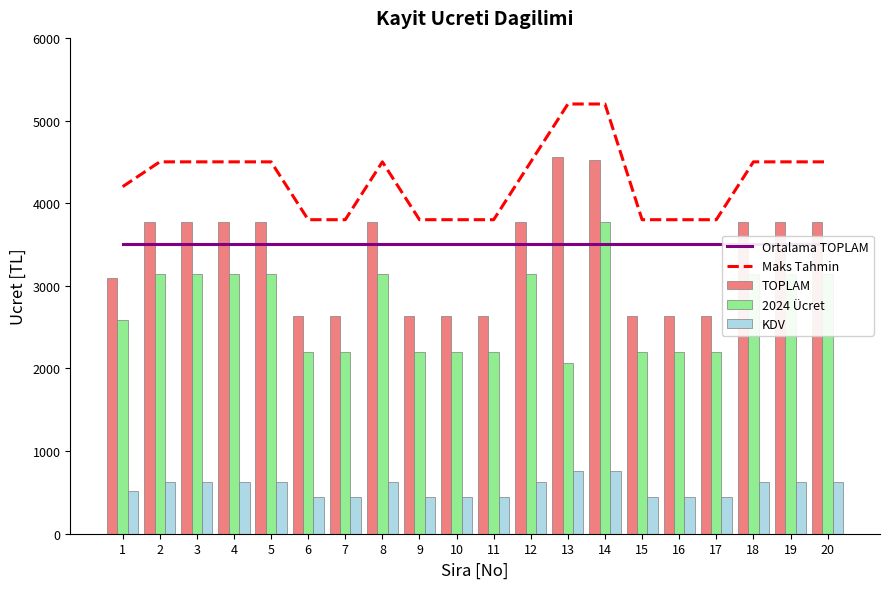

Which series has the widest spread of values?

TOPLAM